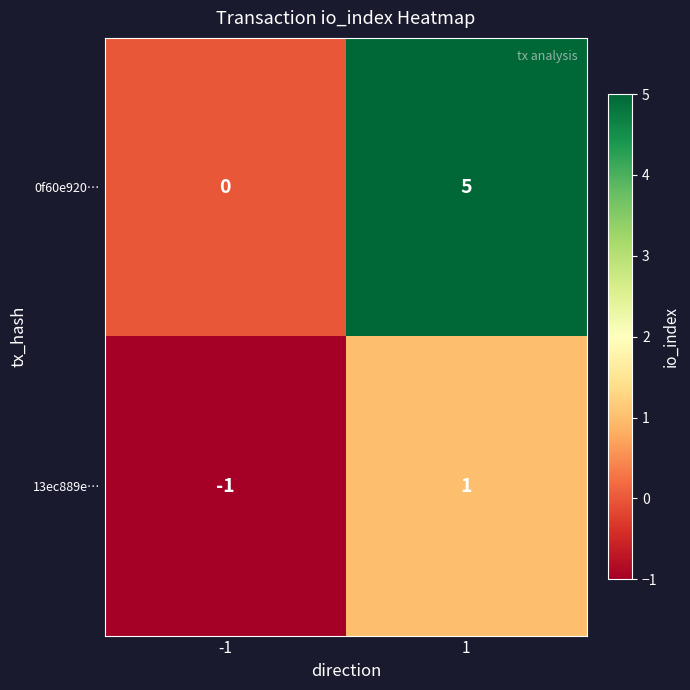

Reading right to left, transcribe all the data shown in this chart.

0f60e920…: 5	0
13ec889e…: 1	-1